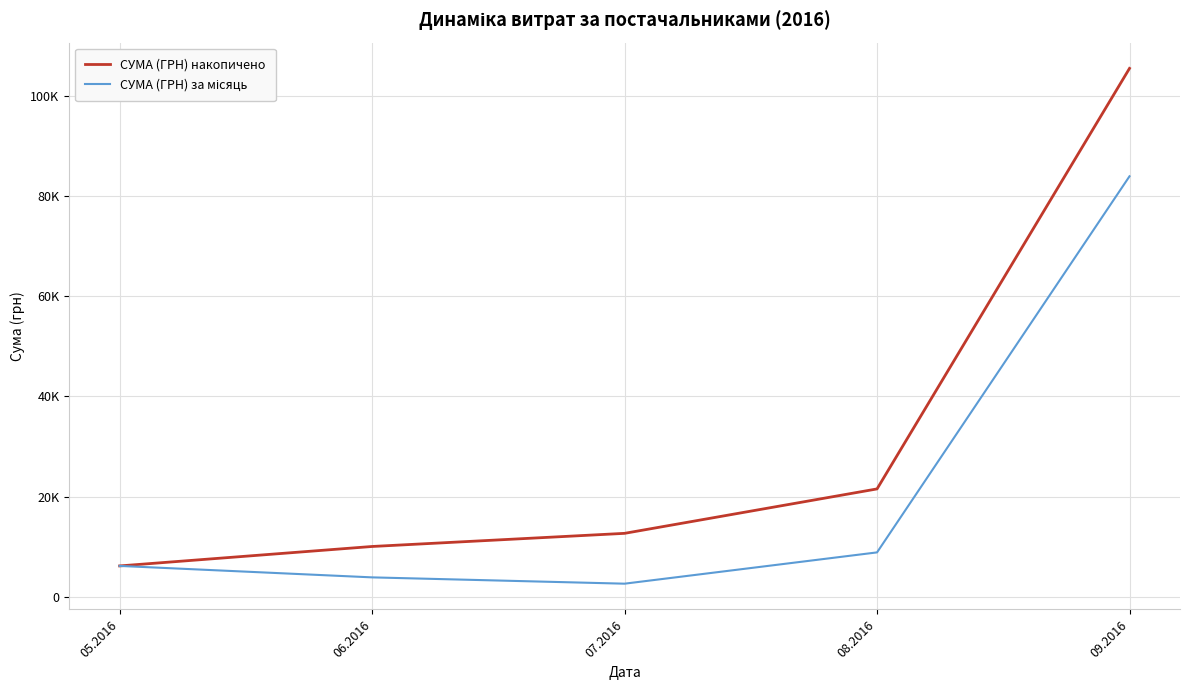

Does the chart display data point markers on the line(s)?

No